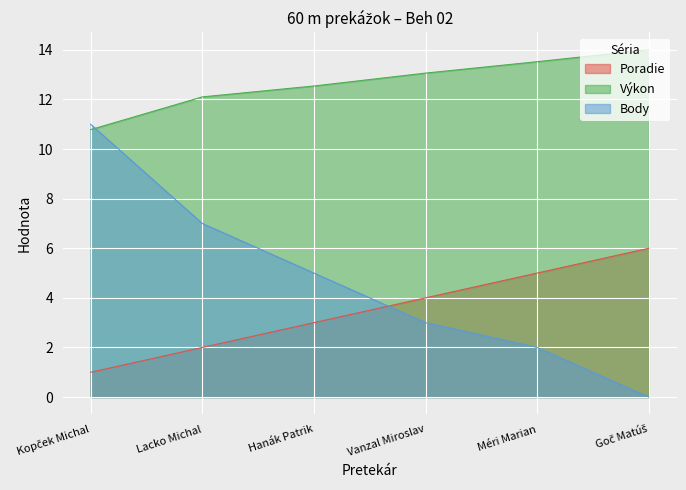

Which series has the largest total across all categories?

Výkon